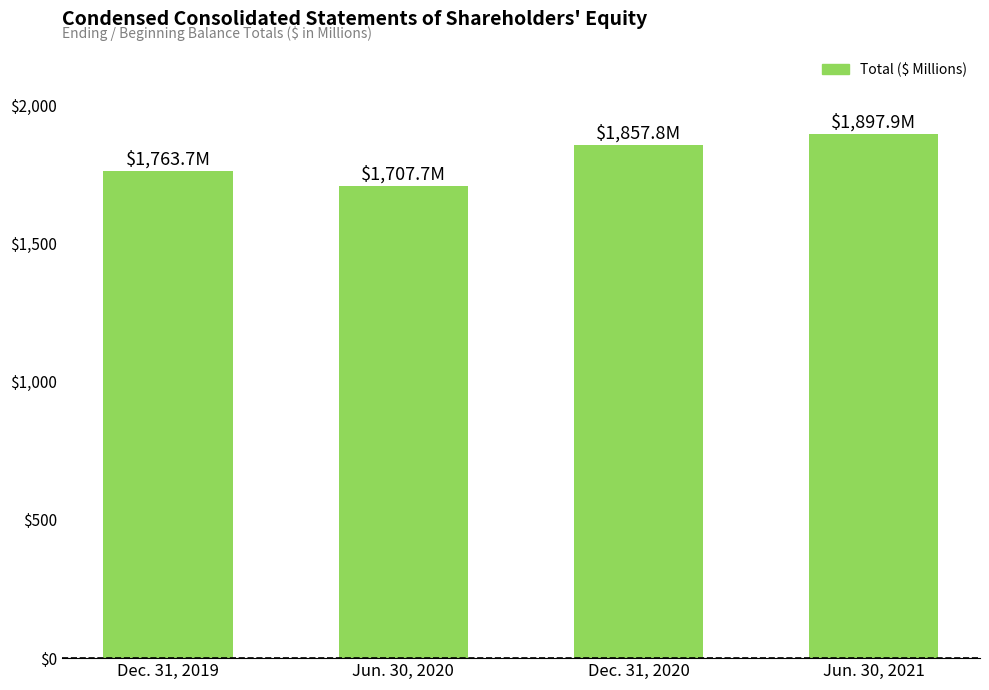

At which label does the data first exceed 1857?

Dec. 31, 2020